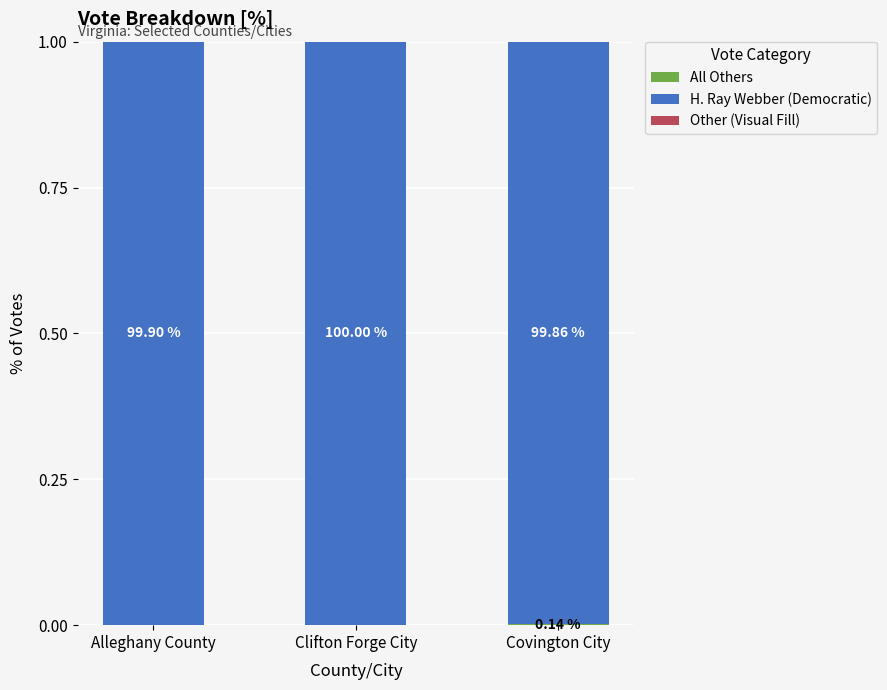

Are the bars horizontal?

No